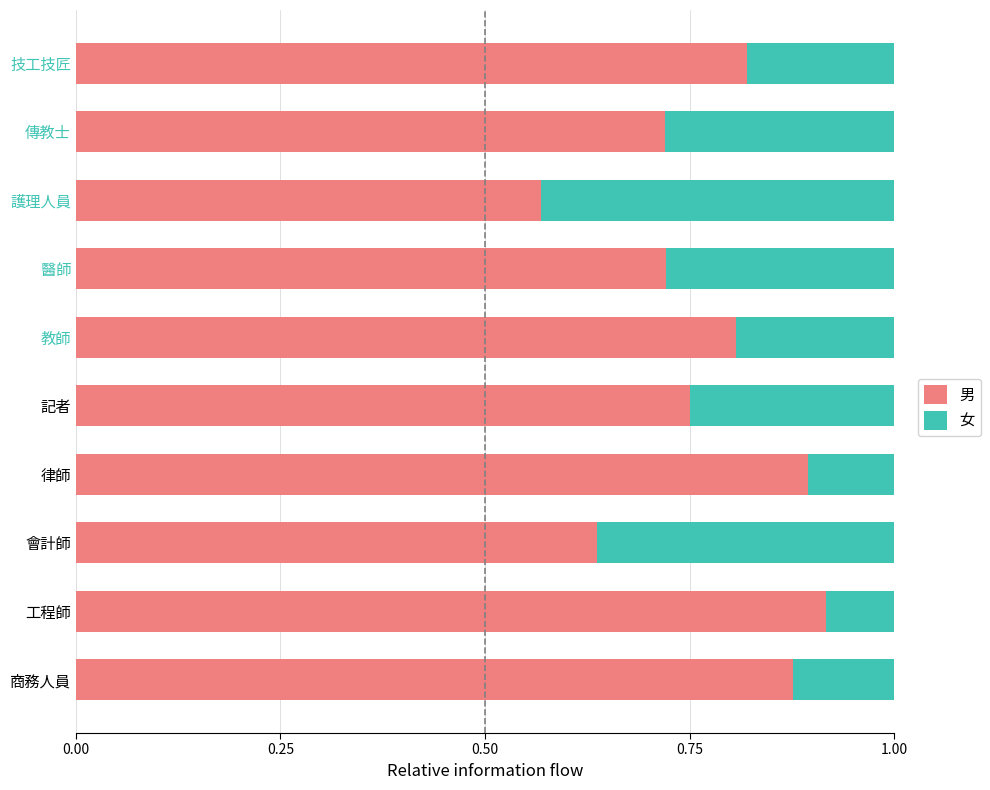

At which label is 男 closest to 0?

護理人員